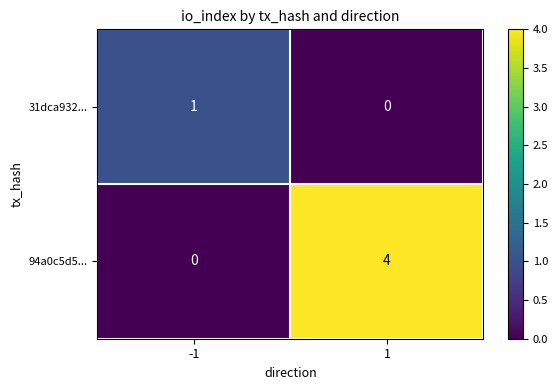

Reading left to right, transcribe all the data shown in this chart.

31dca932...: 1	0
94a0c5d5...: 0	4